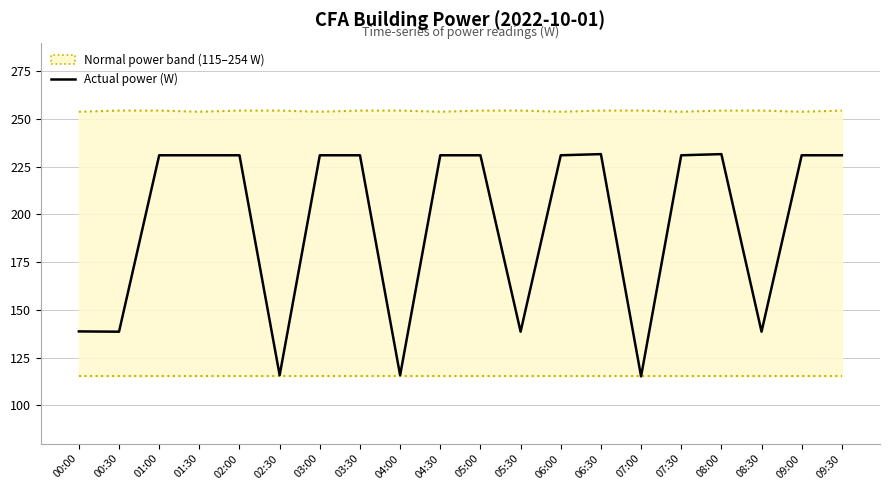

Which label corresponds to the smallest value in the chart?

07:00